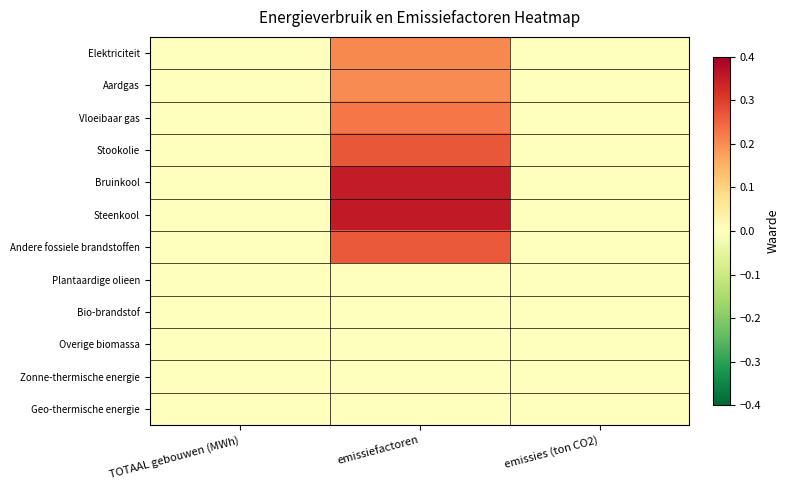

Reading left to right, list all the values displayed in this chart.

Elektriciteit: TOTAAL gebouwen (MWh)=0.0	emissiefactoren=0.2	emissies (ton CO2)=0.0
Aardgas: TOTAAL gebouwen (MWh)=0.0	emissiefactoren=0.2	emissies (ton CO2)=0.0
Vloeibaar gas: TOTAAL gebouwen (MWh)=0.0	emissiefactoren=0.2	emissies (ton CO2)=0.0
Stookolie: TOTAAL gebouwen (MWh)=0.0	emissiefactoren=0.3	emissies (ton CO2)=0.0
Bruinkool: TOTAAL gebouwen (MWh)=0.0	emissiefactoren=0.4	emissies (ton CO2)=0.0
Steenkool: TOTAAL gebouwen (MWh)=0.0	emissiefactoren=0.4	emissies (ton CO2)=0.0
Andere fossiele brandstoffen: TOTAAL gebouwen (MWh)=0.0	emissiefactoren=0.3	emissies (ton CO2)=0.0
Plantaardige olieen: TOTAAL gebouwen (MWh)=0.0	emissiefactoren=0.0	emissies (ton CO2)=0.0
Bio-brandstof: TOTAAL gebouwen (MWh)=0.0	emissiefactoren=0.0	emissies (ton CO2)=0.0
Overige biomassa: TOTAAL gebouwen (MWh)=0.0	emissiefactoren=0.0	emissies (ton CO2)=0.0
Zonne-thermische energie: TOTAAL gebouwen (MWh)=0.0	emissiefactoren=0.0	emissies (ton CO2)=0.0
Geo-thermische energie: TOTAAL gebouwen (MWh)=0.0	emissiefactoren=0.0	emissies (ton CO2)=0.0